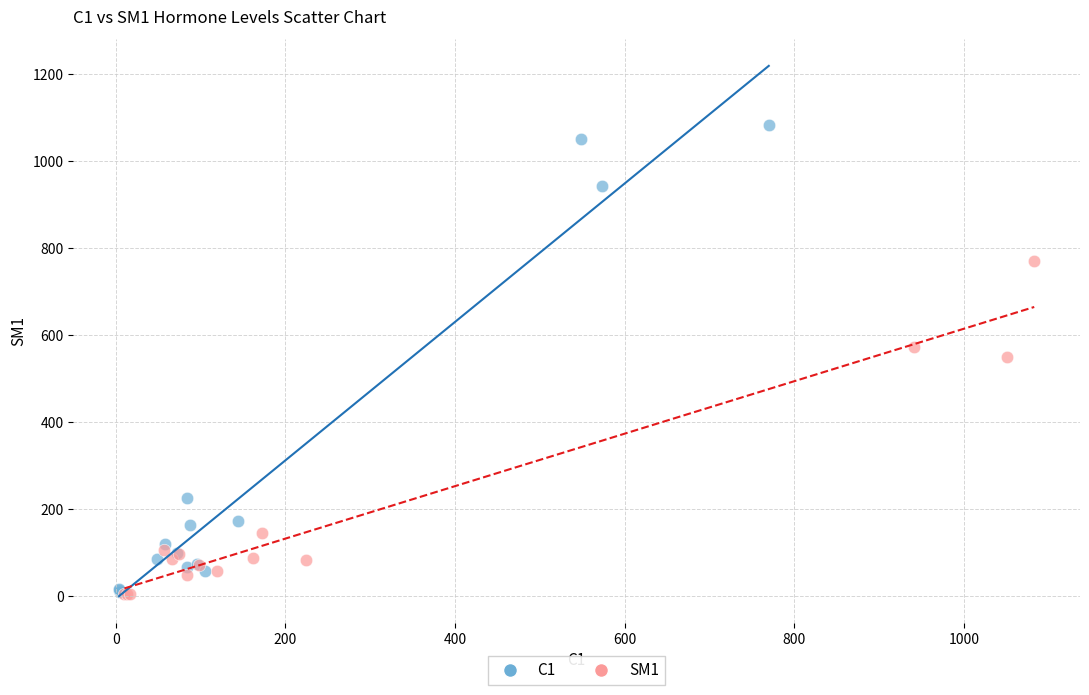

Which series has the largest Y range (max minus min)?

C1